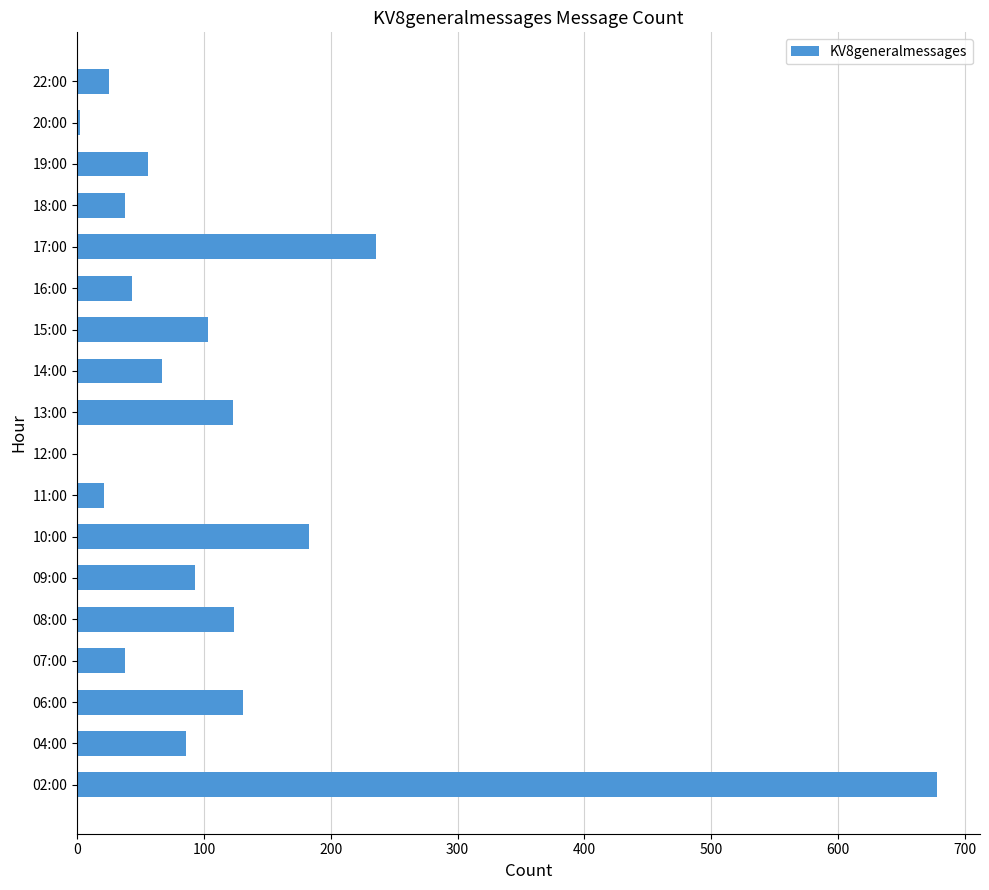

What is the sum of all values?

2048